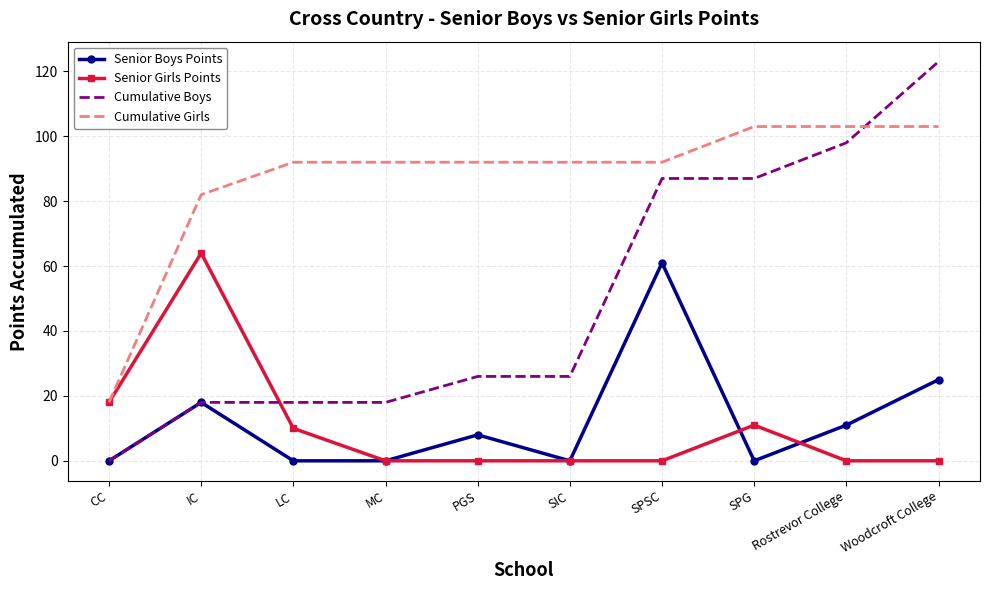

What are all the series names shown in the legend?

Senior Boys Points, Senior Girls Points, Cumulative Boys, Cumulative Girls